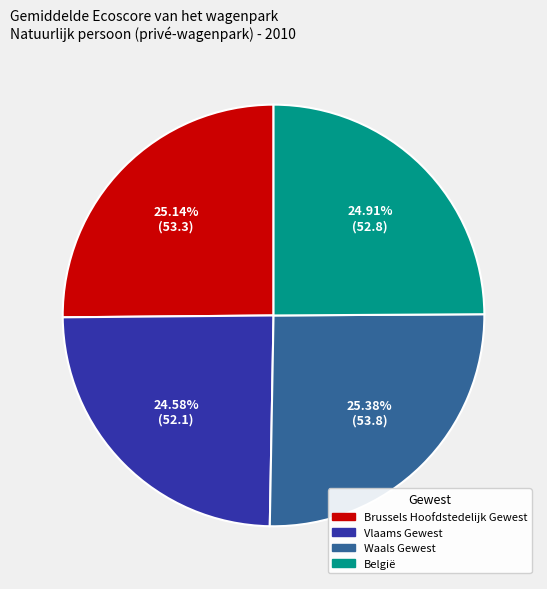

What is the ratio of the value at Waals Gewest to the value at Brussels Hoofdstedelijk Gewest?

1.0